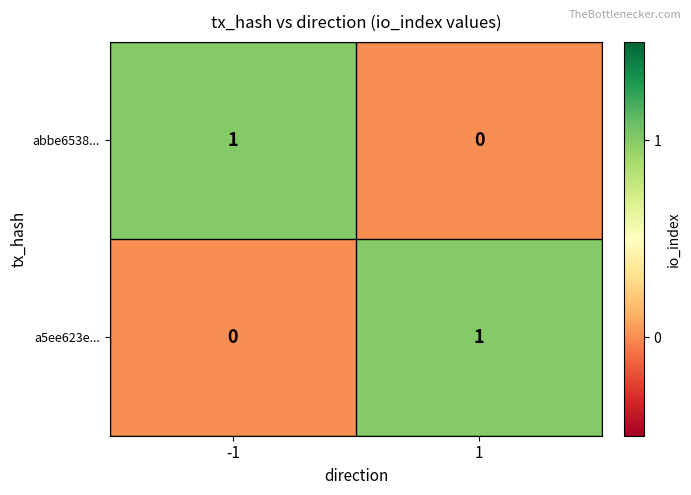

Is it true that a5ee623e... equals 0 at 1?

False